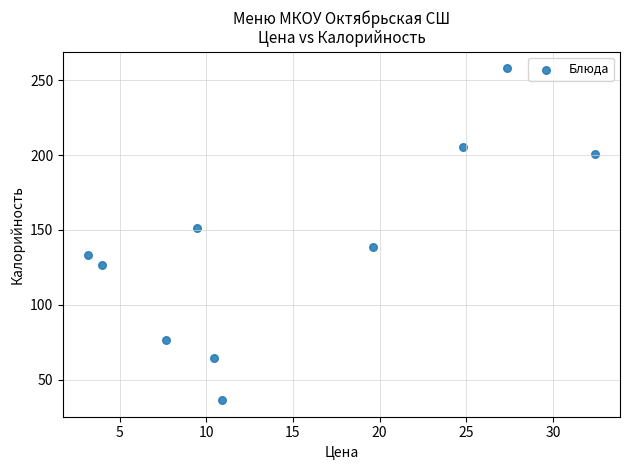

What is the average X value?

15.0